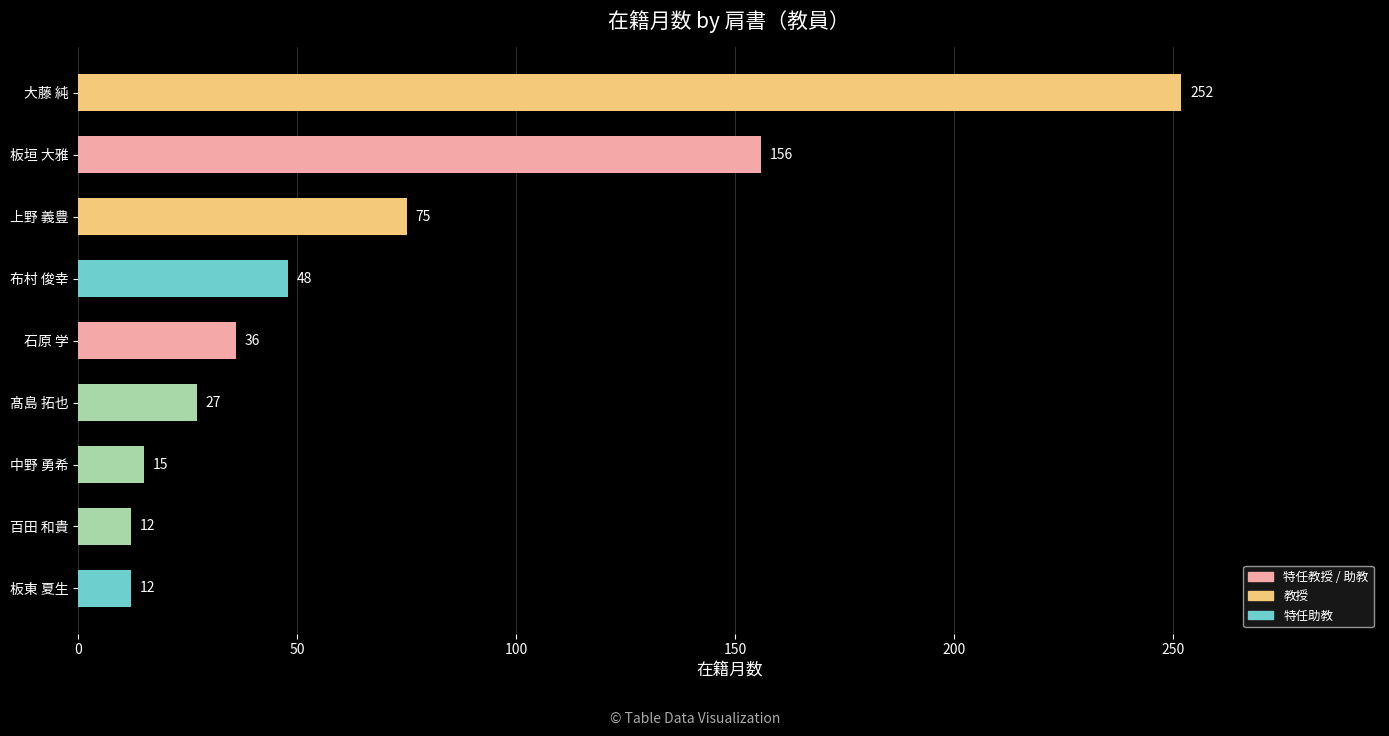

How many values are below 36?

4